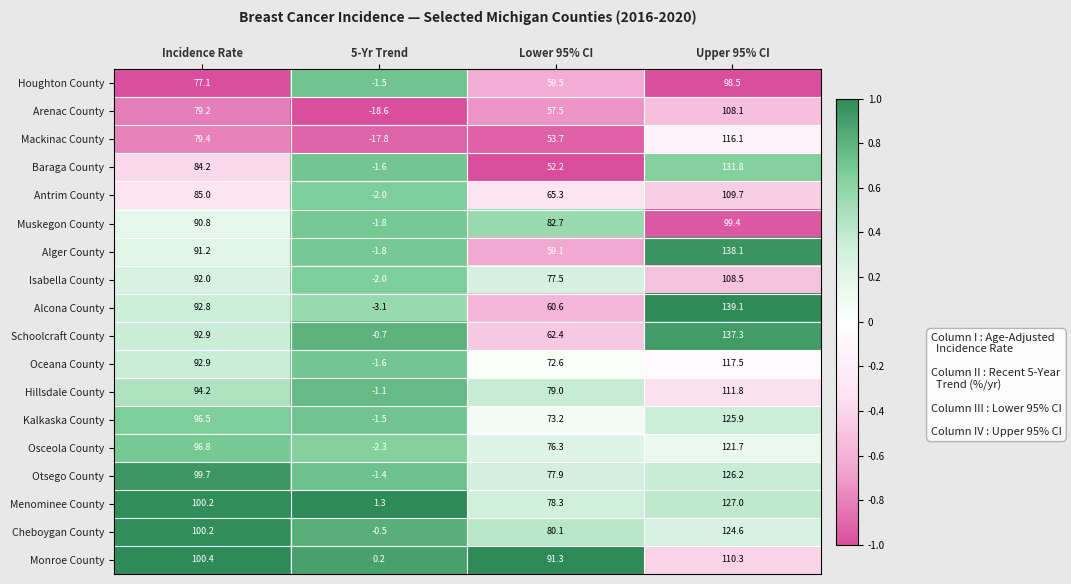

What is the total value across all series at Lower 95% CI?

1259.2